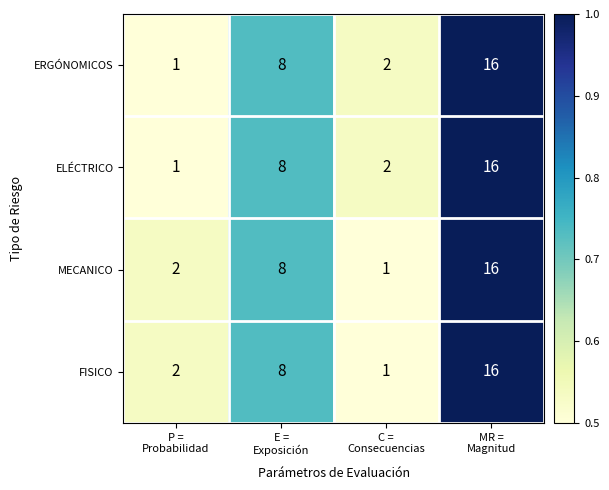

What is the difference between the second highest and minimum values in the FISICO series?

7